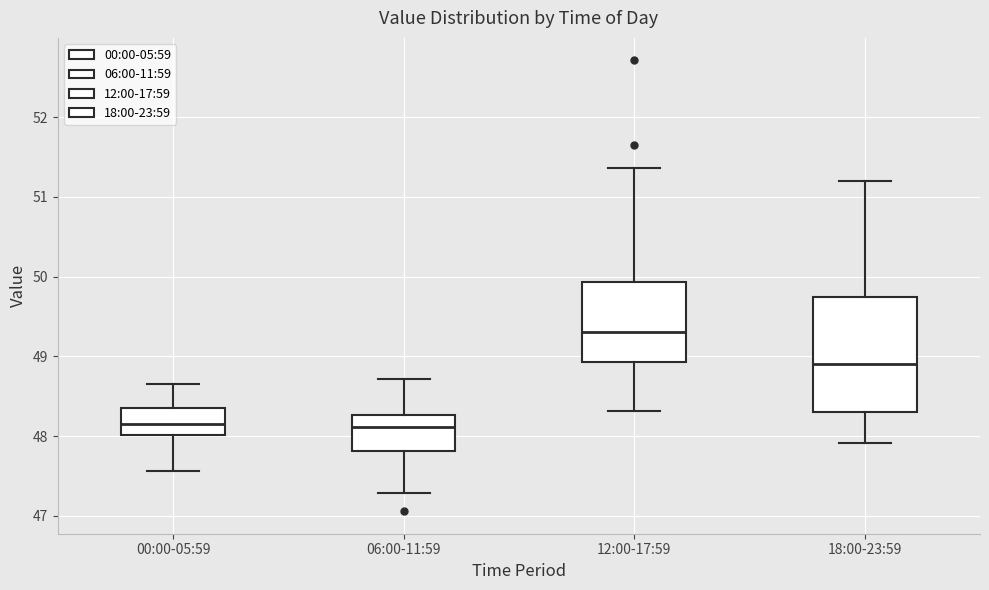

Which box is the tallest, from its lower edge to its upper edge?

18:00-23:59